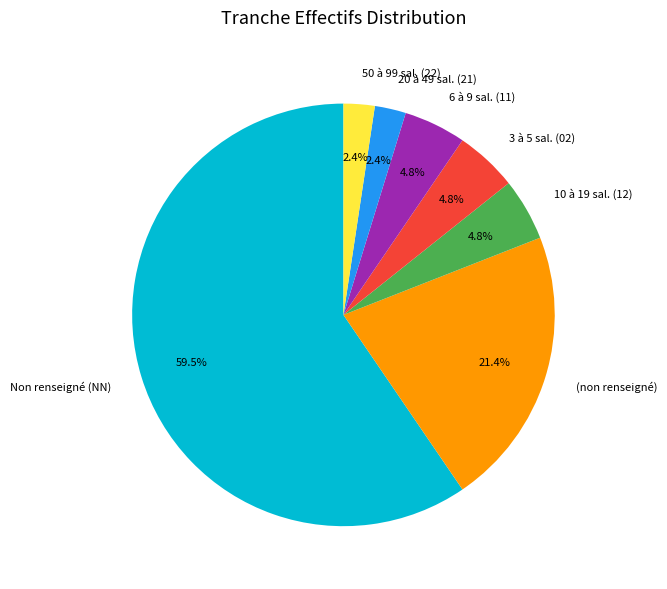

Between 20 à 49 sal. (21) and 6 à 9 sal. (11), which is larger?

6 à 9 sal. (11)